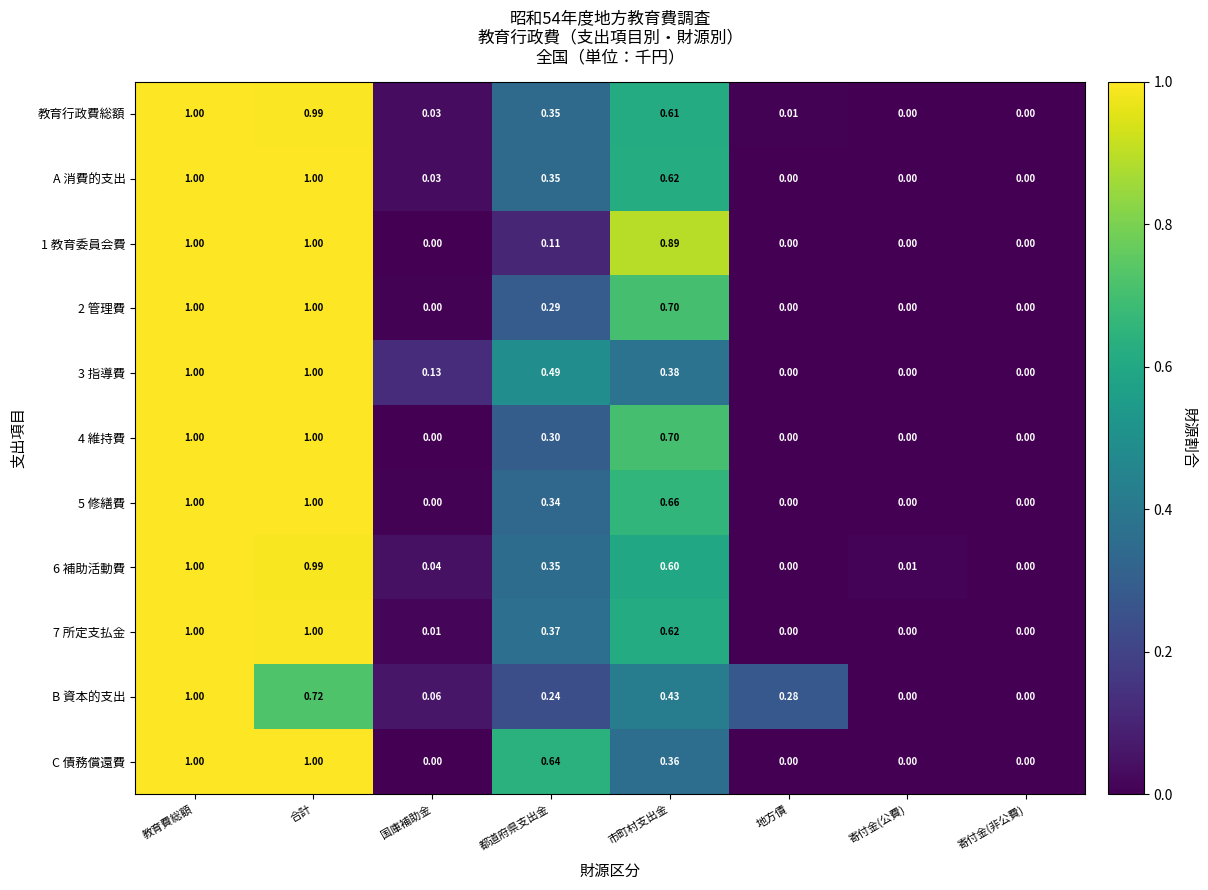

Which series changed the most between 市町村支出金 and 地方債?

1 教育委員会費